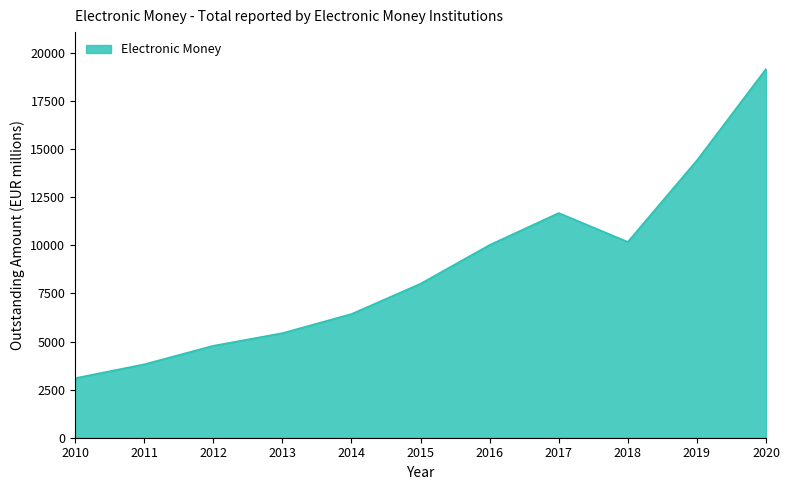

What is the minimum value shown in the chart?

3094.0